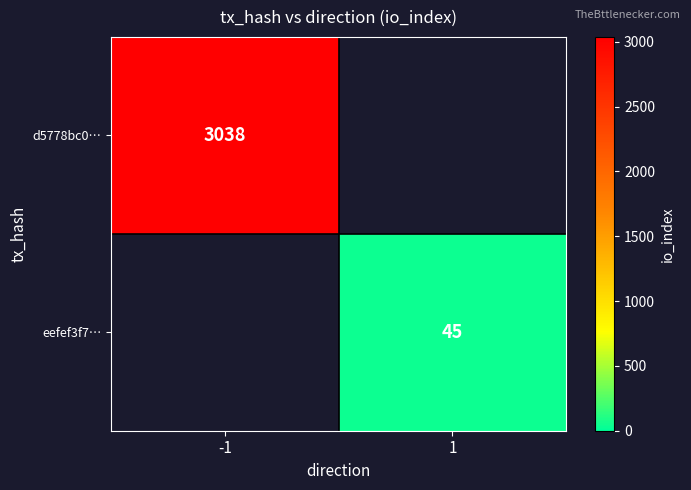

Is the value of d5778bc0… at -1 greater than the value of eefef3f7… at 1?

Yes